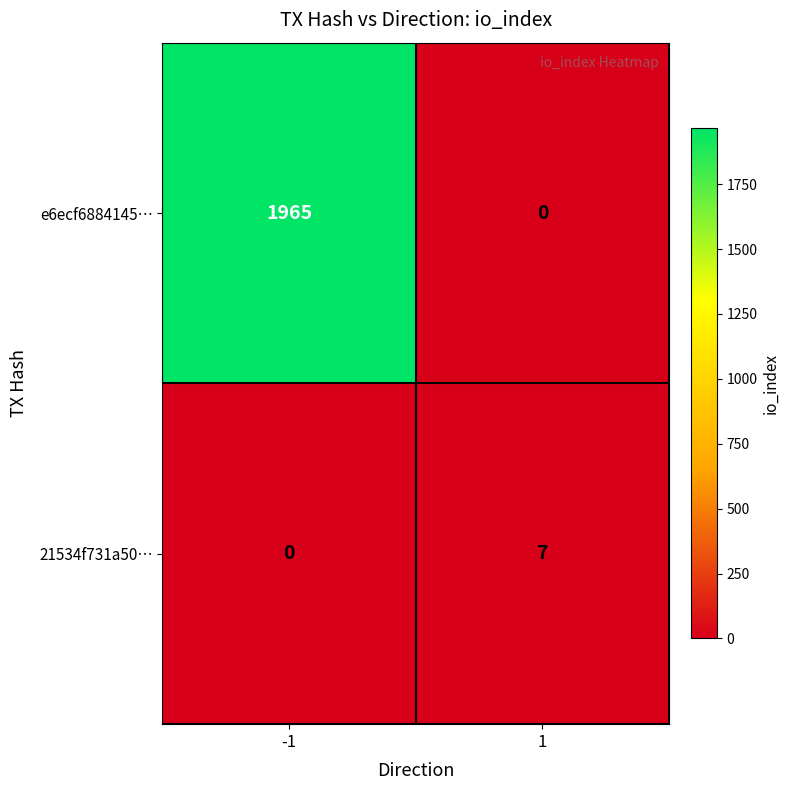

Which series has the largest total across all categories?

e6ecf6884145…